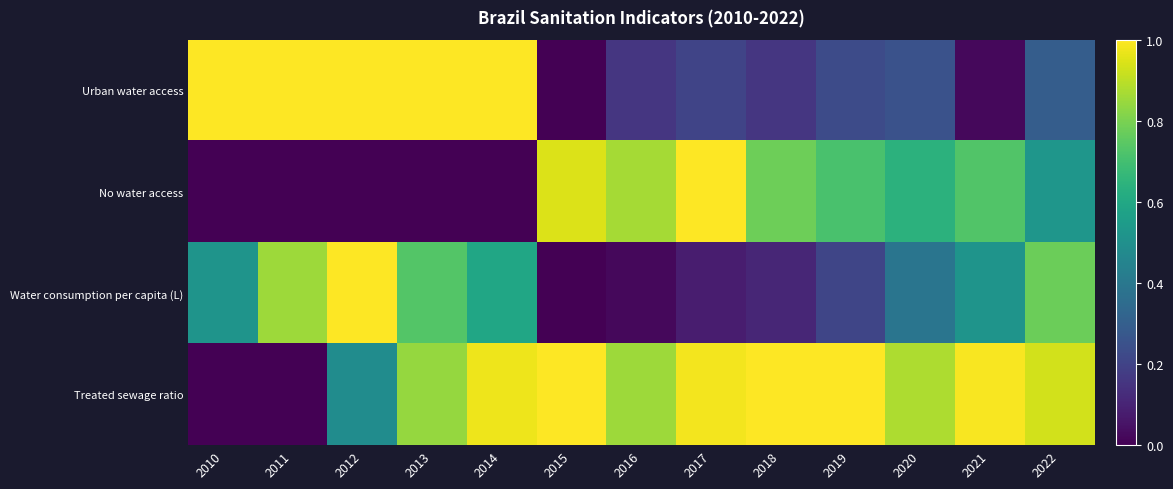

Reading left to right, what are all the values shown in this chart?

Urban water access: 2010=1.0	2011=1.0	2012=1.0	2013=1.0	2014=1.0	2015=0.0	2016=0.2	2017=0.2	2018=0.2	2019=0.2	2020=0.2	2021=0.0	2022=0.3
No water access: 2010=0.0	2011=0.0	2012=0.0	2013=0.0	2014=0.0	2015=0.9	2016=0.9	2017=1.0	2018=0.8	2019=0.7	2020=0.6	2021=0.7	2022=0.5
Water consumption per capita (L): 2010=0.5	2011=0.9	2012=1.0	2013=0.7	2014=0.6	2015=0.0	2016=0.0	2017=0.1	2018=0.1	2019=0.2	2020=0.4	2021=0.5	2022=0.8
Treated sewage ratio: 2010=0.0	2011=0.0	2012=0.5	2013=0.8	2014=1.0	2015=1.0	2016=0.9	2017=1.0	2018=1.0	2019=1.0	2020=0.9	2021=1.0	2022=0.9